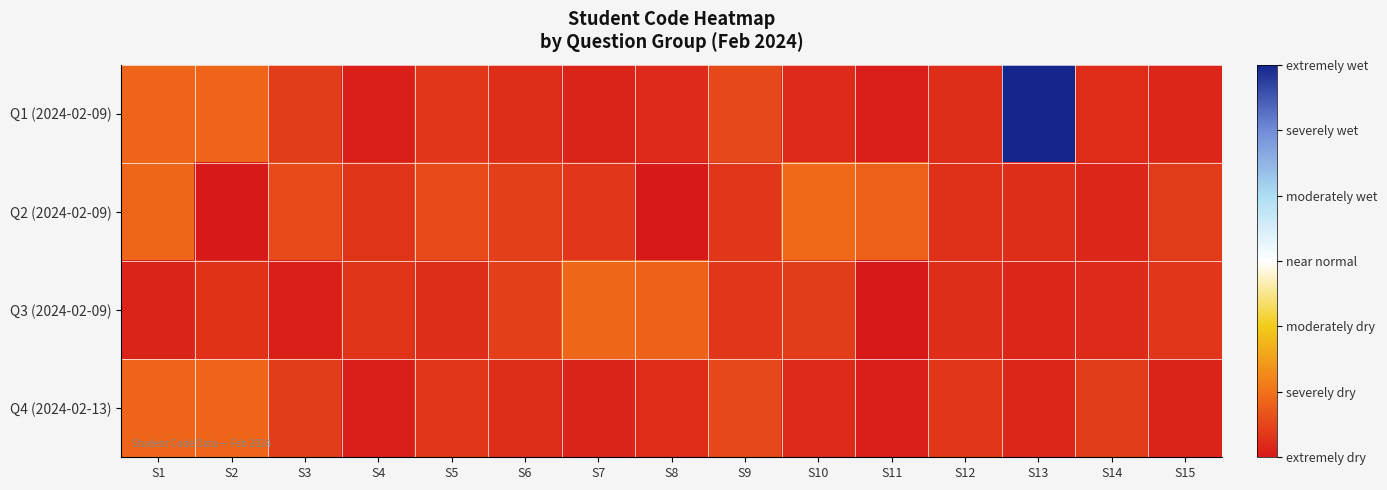

What is the minimum value shown in the chart?

-3.0